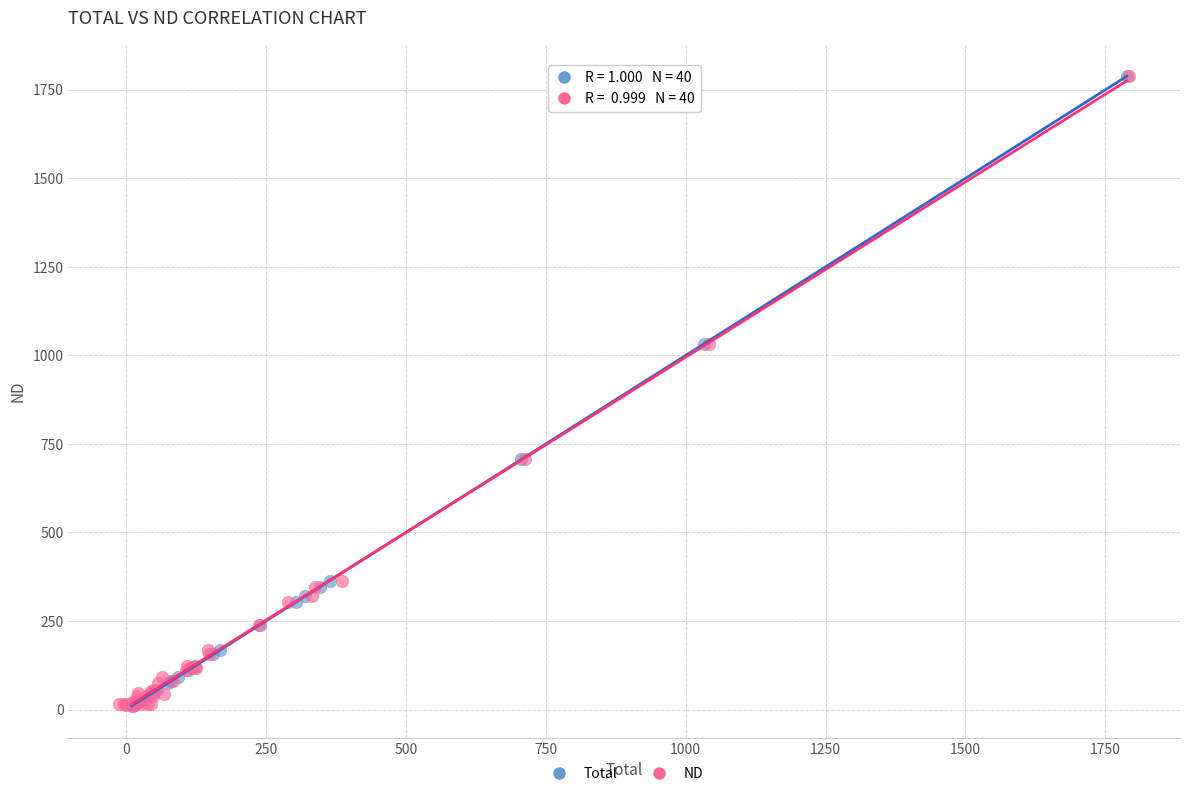

Which series has the largest Y range (max minus min)?

ND